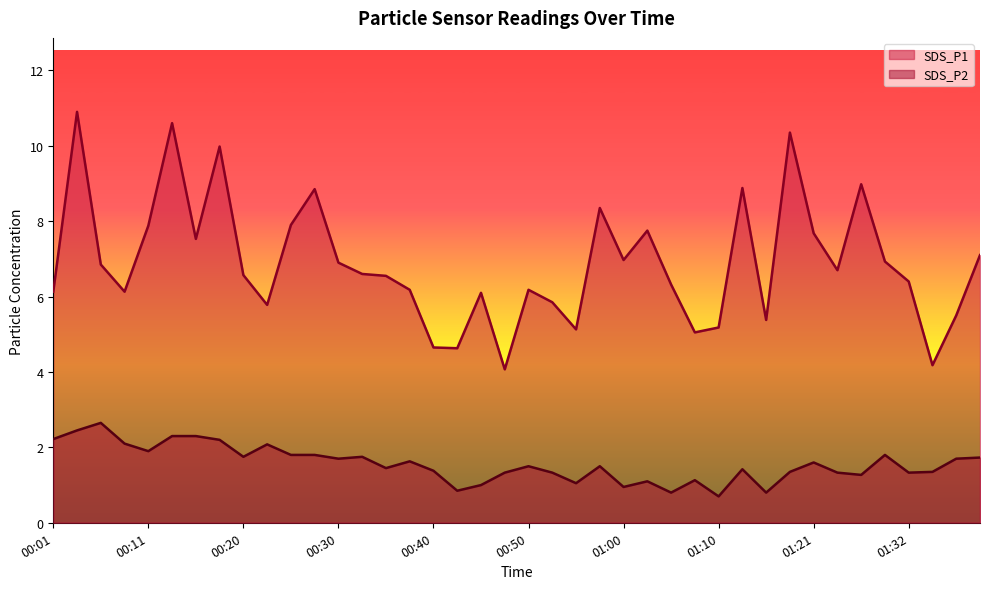

Which category has the highest value in the SDS_P1 series?

00:03